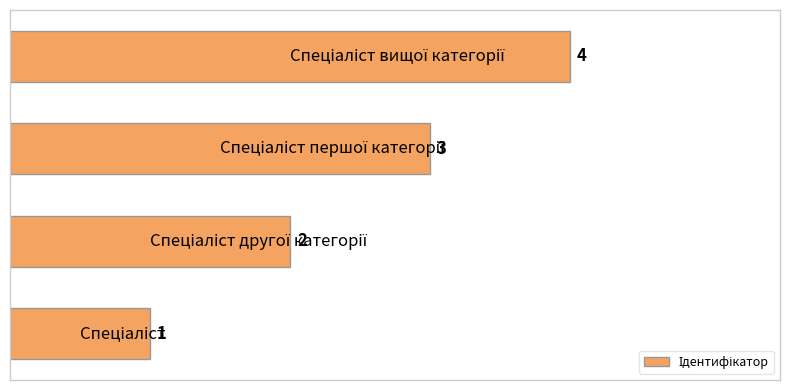

Count the values in the range 2 to 4.

3